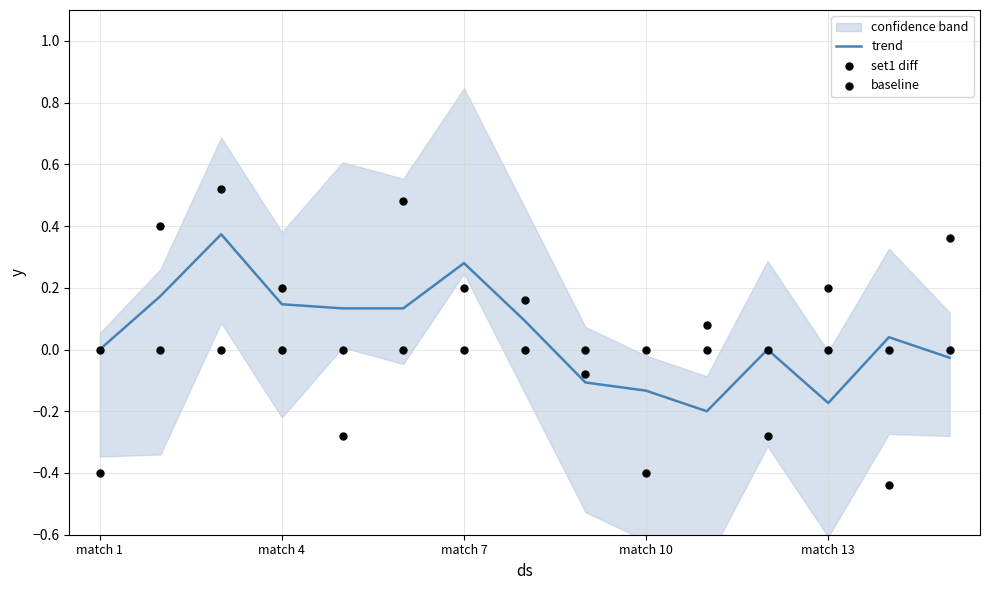

Which series contains the lowest Y value?

set1 diff